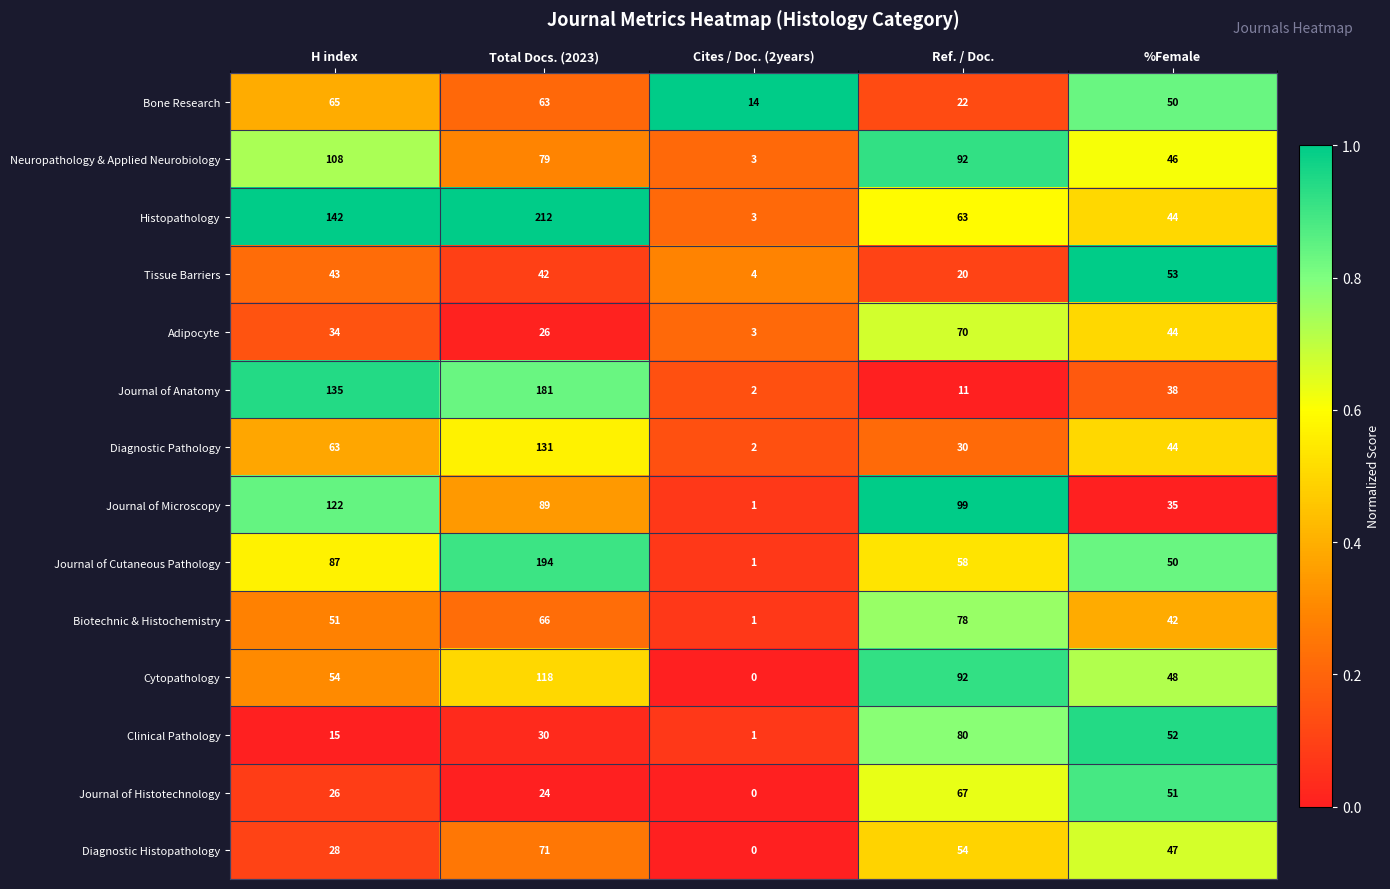

Between H index and %Female, which series saw the biggest shift?

Histopathology